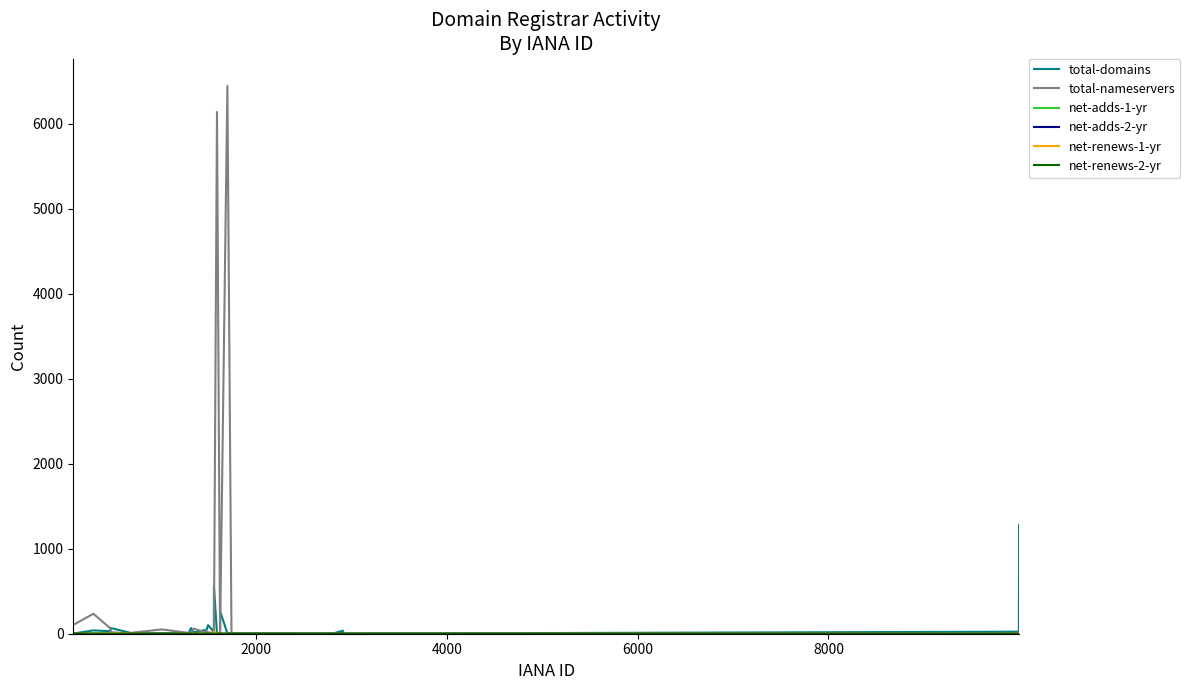

What is the difference between the maximum and minimum values in the total-nameservers series?

6447